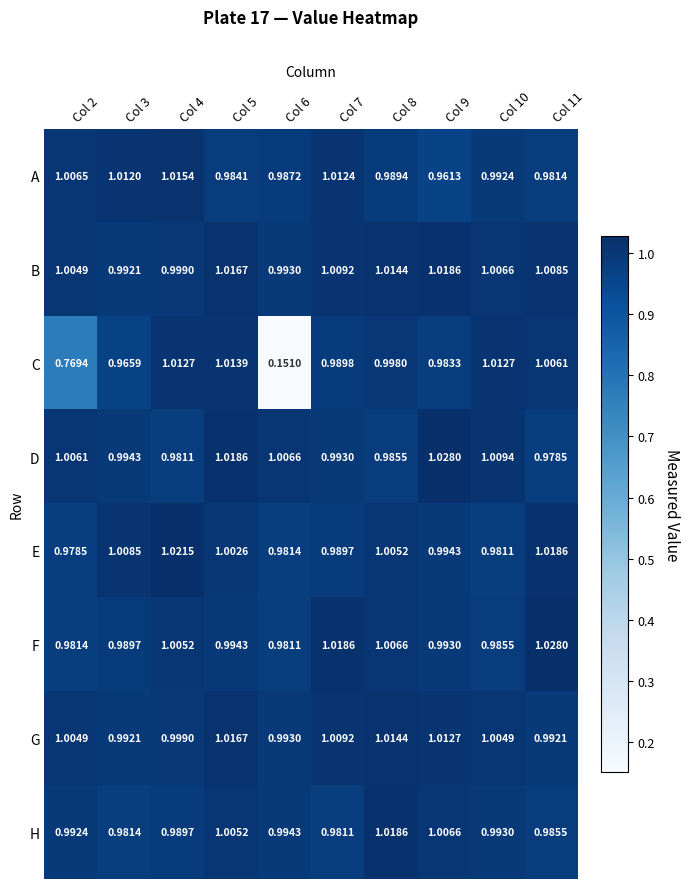

Which series has the largest total across all categories?

B